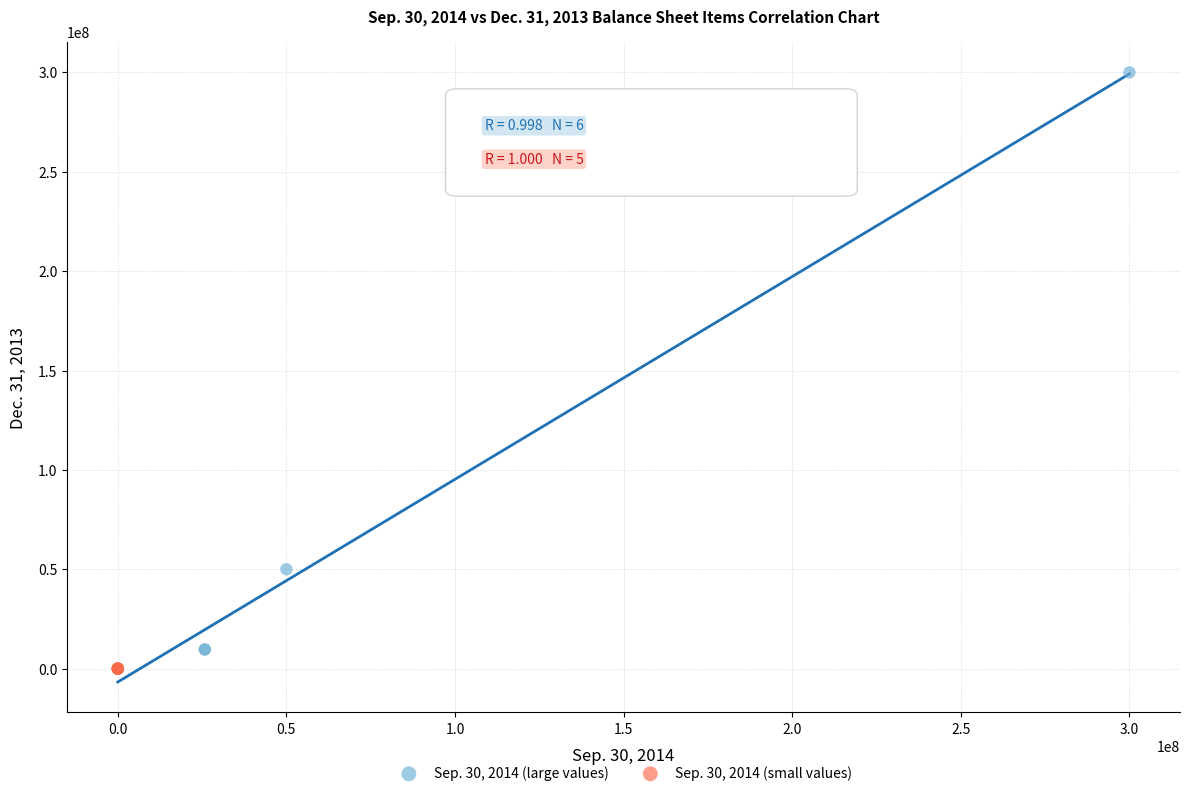

Which series has the largest Y range (max minus min)?

Sep. 30, 2014 (large values)